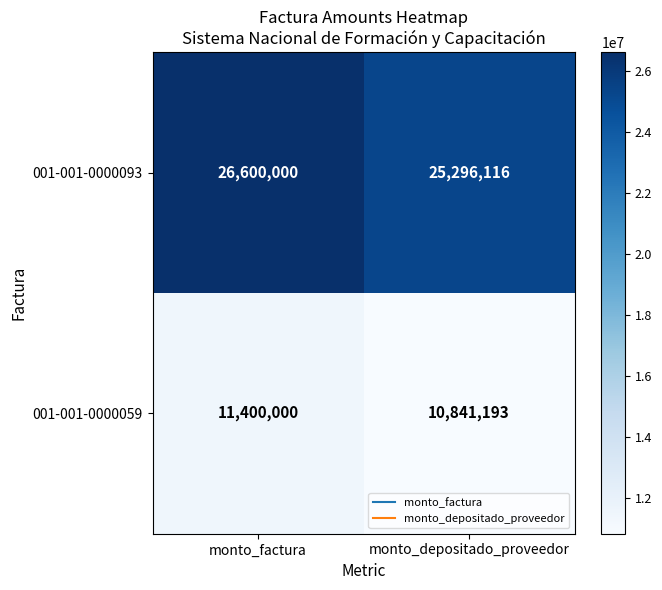

Rank the series by their maximum value, from lowest to highest.

001-001-0000059, 001-001-0000093